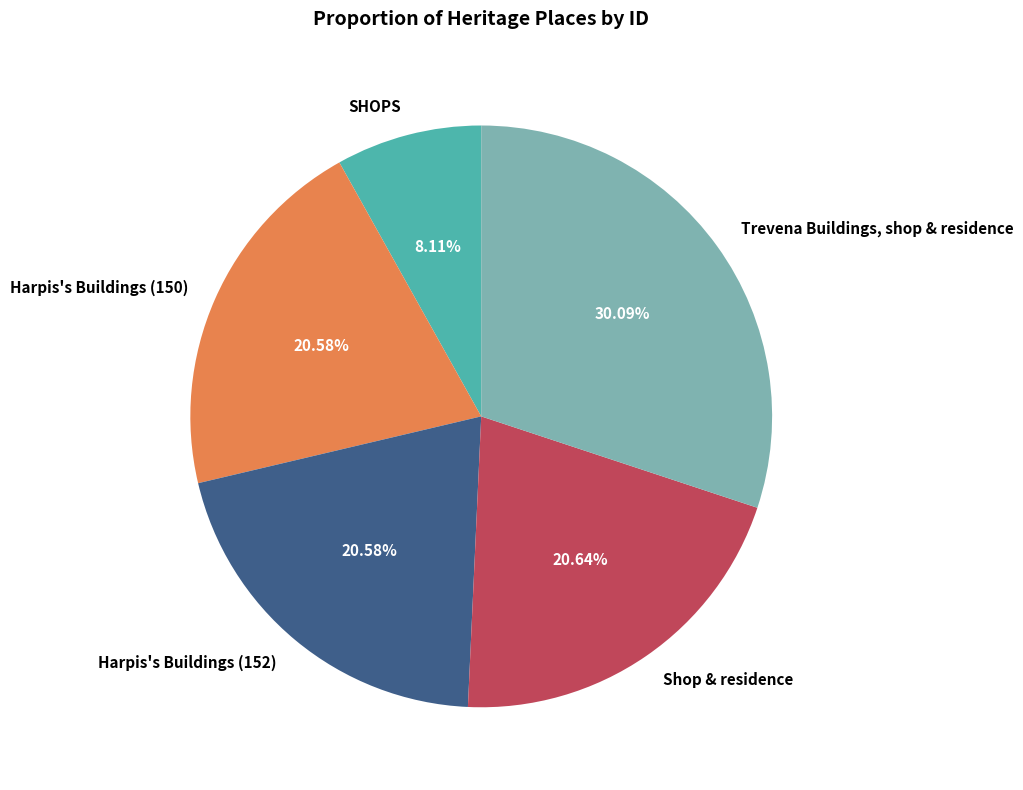

Which category has the smallest portion of the pie?

SHOPS